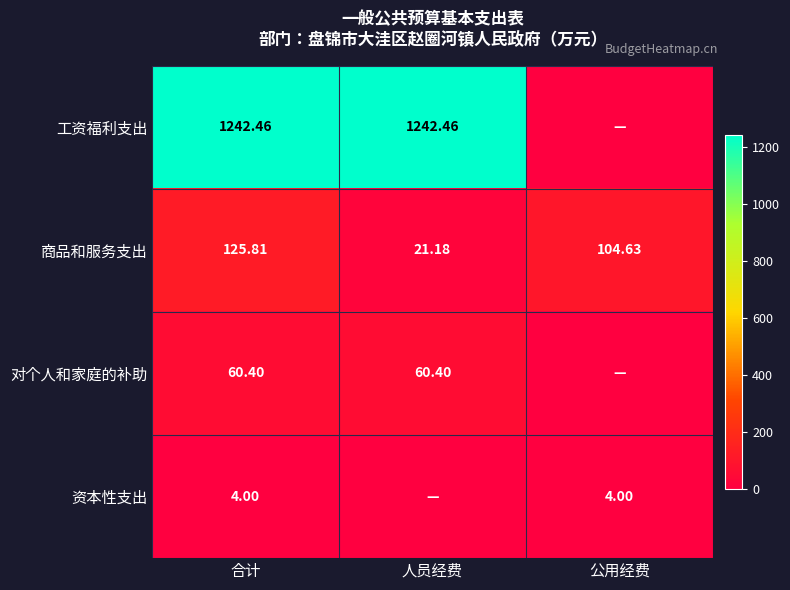

List the labels in order of 商品和服务支出 value, smallest first.

人员经费, 公用经费, 合计